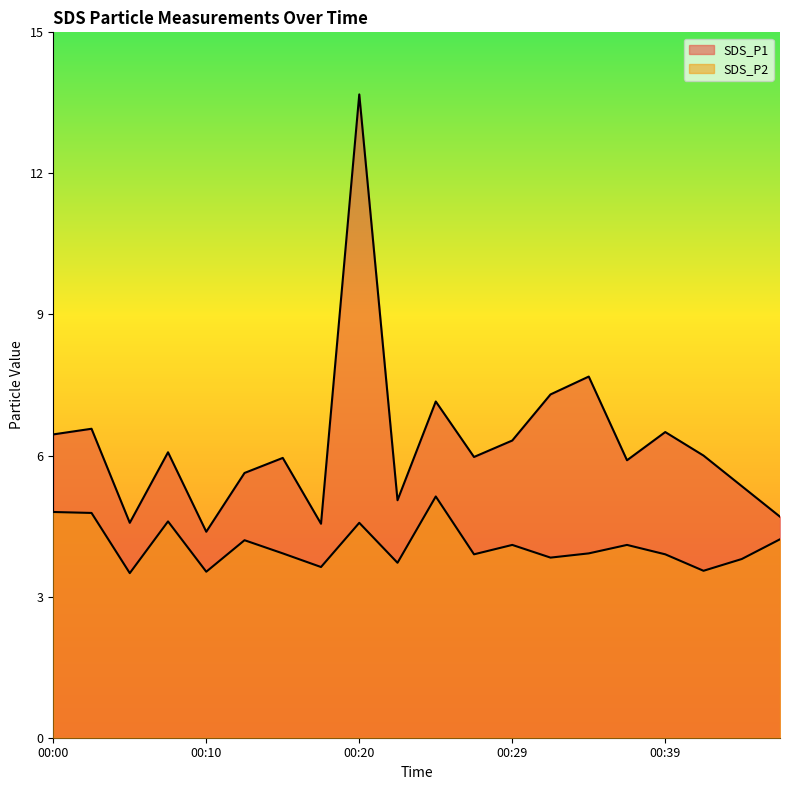

Where is the first local maximum for SDS_P2?

00:07